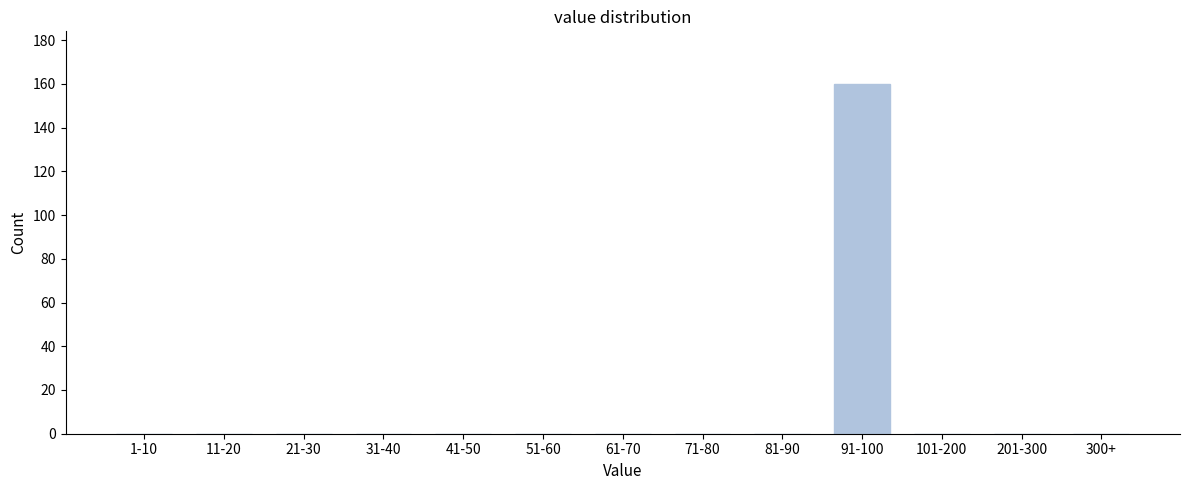

Reading left to right, extract all data points from this chart.

1-10=0	11-20=0	21-30=0	31-40=0	41-50=0	51-60=0	61-70=0	71-80=0	81-90=0	91-100=160	101-200=0	201-300=0	300+=0